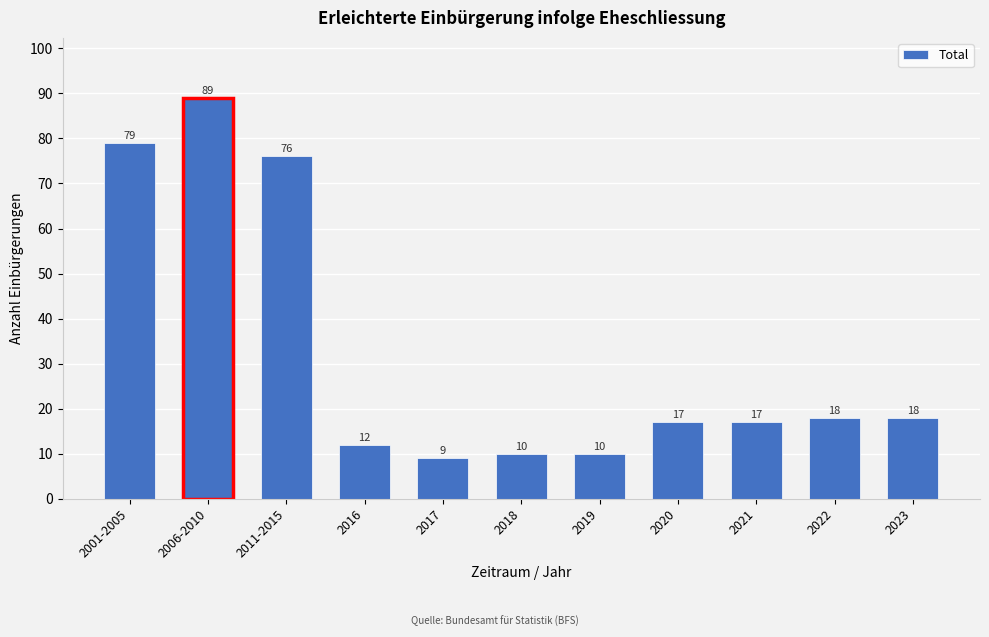

Reading left to right, list all the values displayed in this chart.

2001-2005=79	2006-2010=89	2011-2015=76	2016=12	2017=9	2018=10	2019=10	2020=17	2021=17	2022=18	2023=18